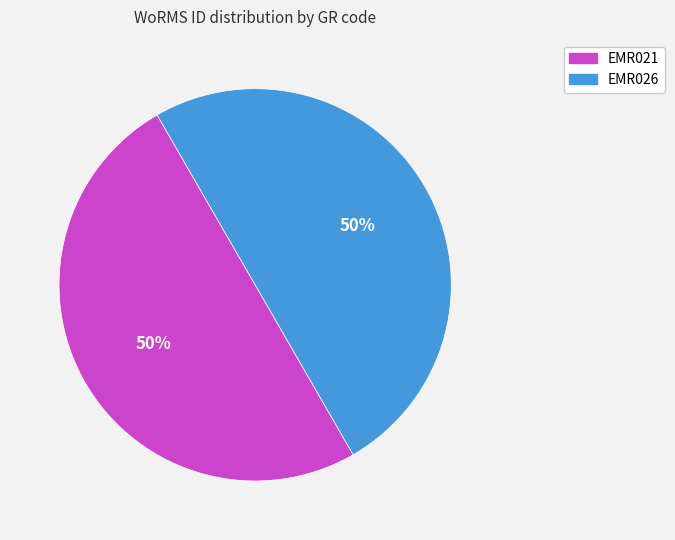

To the nearest percent, what is the combined percentage of EMR021 and EMR026?

100%